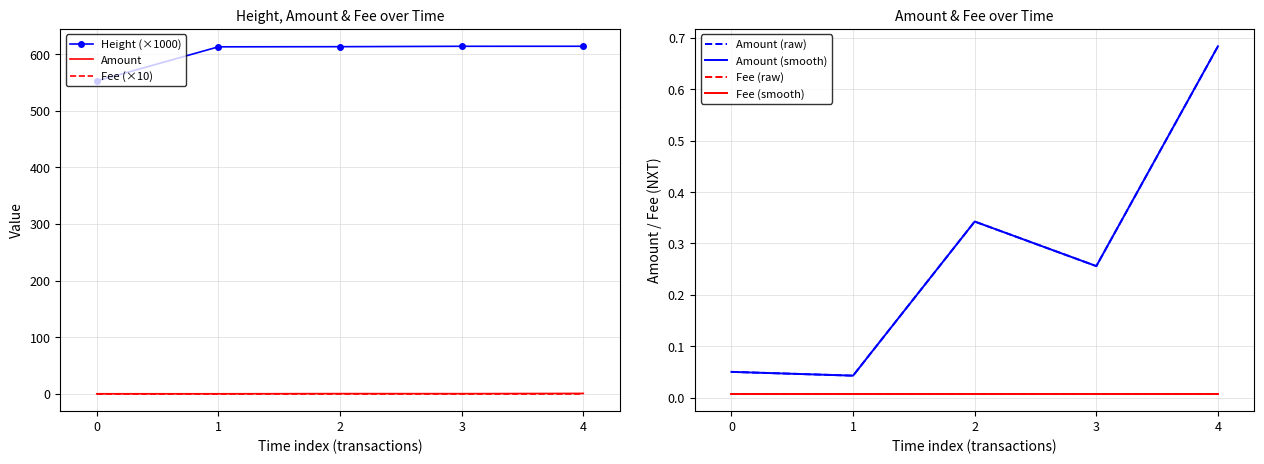

True or false: Height (×1000) and Amount cross at least once.

False